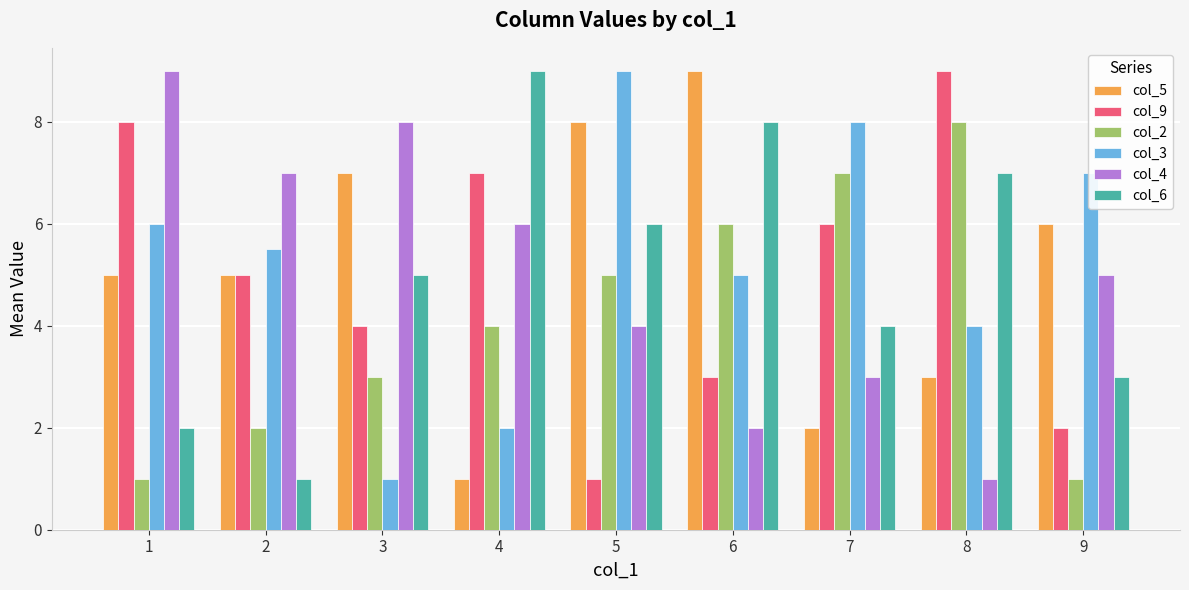

Reading right to left, list all the values displayed in this chart.

col_5: 6.0	3.0	2.0	9.0	8.0	1.0	7.0	5.0	5.0
col_9: 2.0	9.0	6.0	3.0	1.0	7.0	4.0	5.0	8.0
col_2: 1.0	8.0	7.0	6.0	5.0	4.0	3.0	2.0	1.0
col_3: 7.0	4.0	8.0	5.0	9.0	2.0	1.0	5.5	6.0
col_4: 5.0	1.0	3.0	2.0	4.0	6.0	8.0	7.0	9.0
col_6: 3.0	7.0	4.0	8.0	6.0	9.0	5.0	1.0	2.0